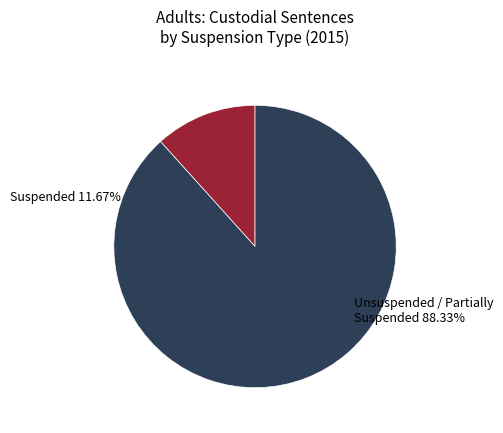

What portion of the pie excludes Other?

100.0%